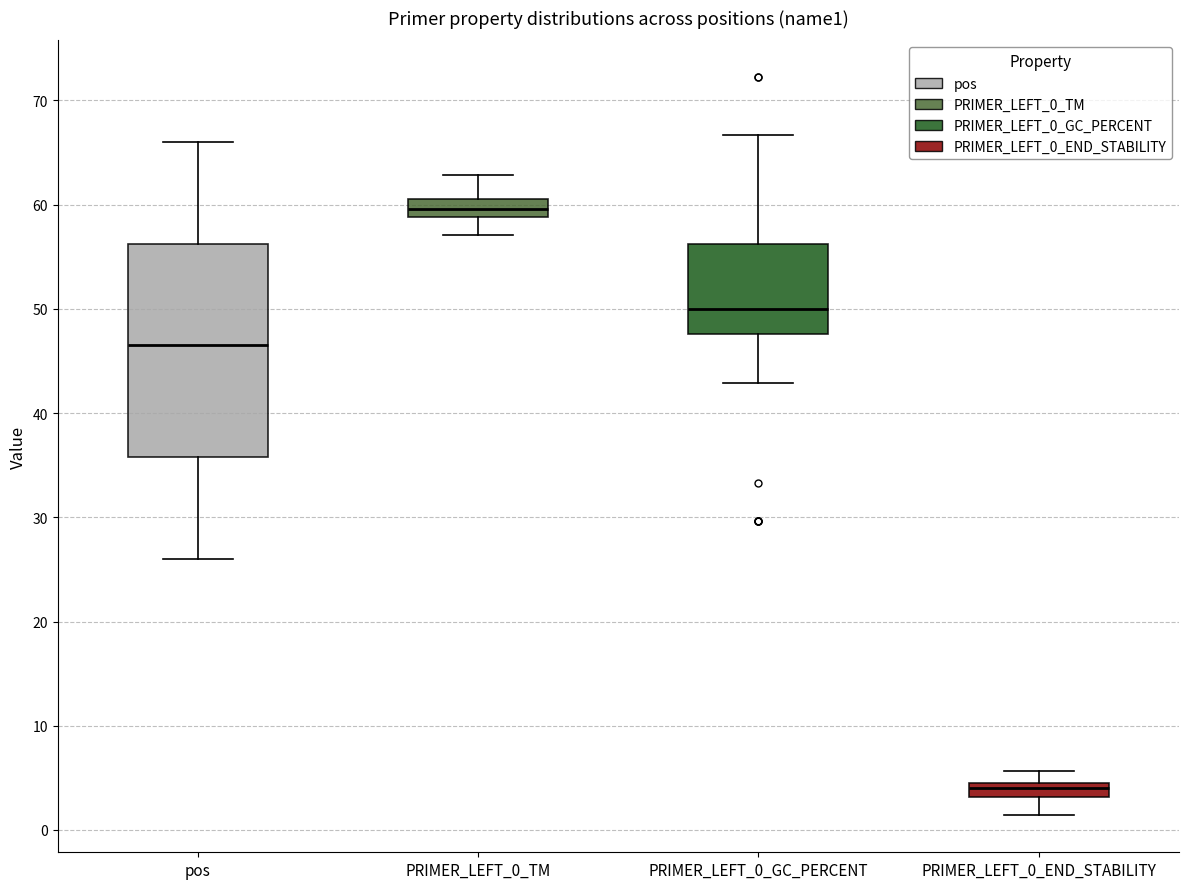

Where does the median line of the box for PRIMER_LEFT_0_END_STABILITY sit on the y-axis? The values are not printed on the chart, so give them approximately, as read against the axis.

4